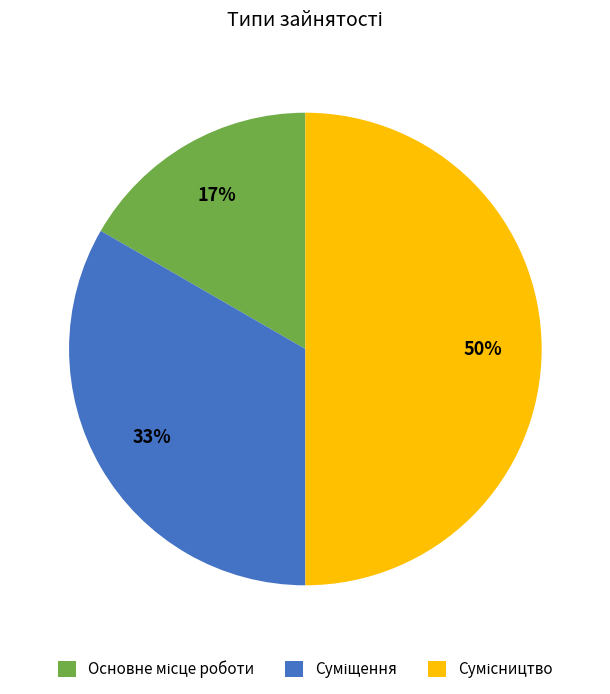

Count the number of slices in the pie.

3